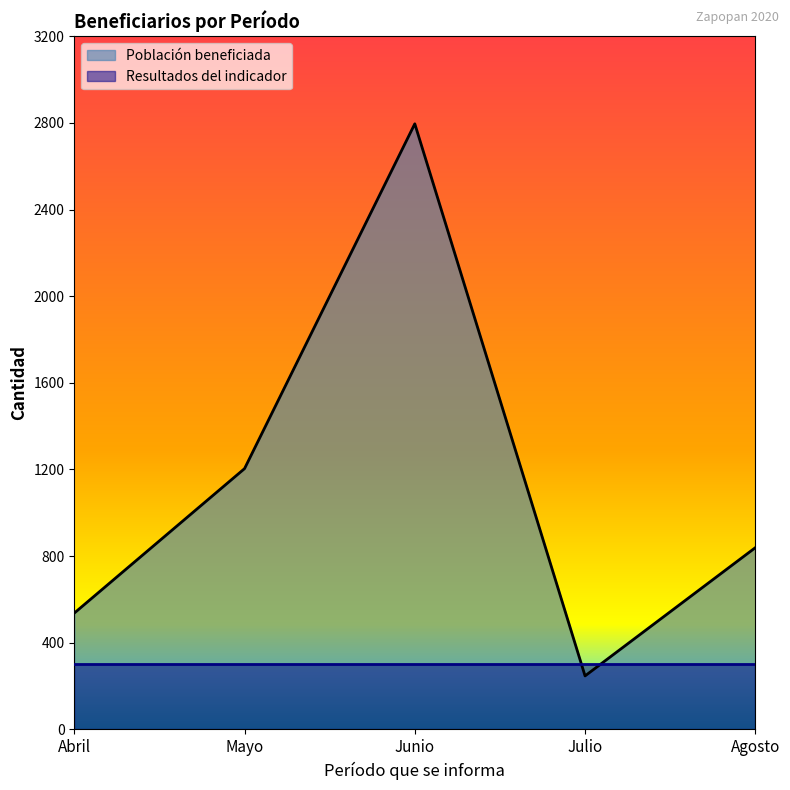

Count the number of categories in the chart.

5